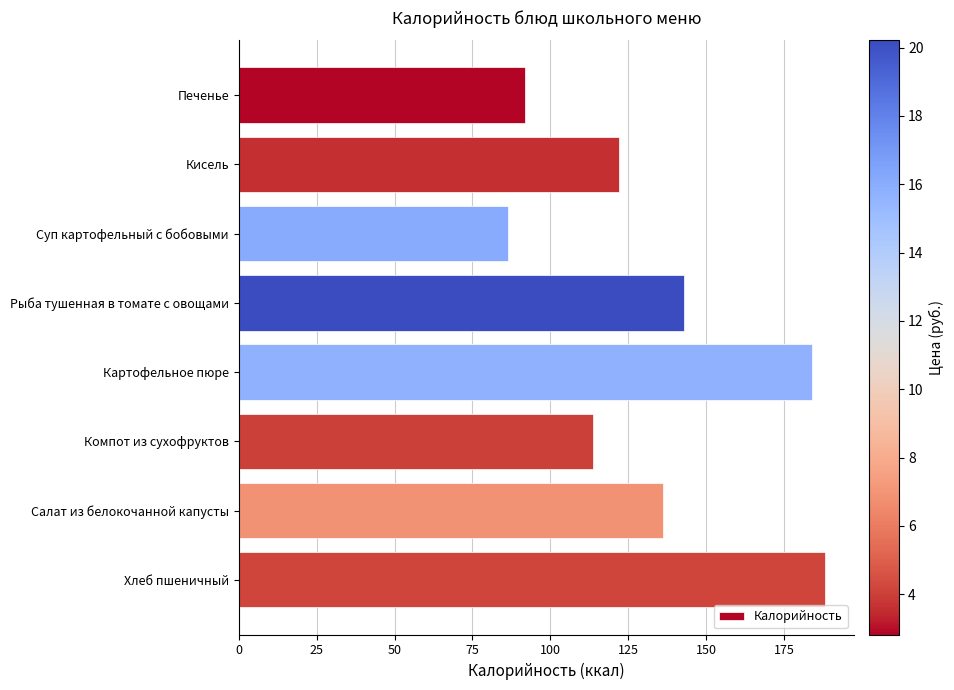

List the labels in order of value, smallest first.

Суп картофельный с бобовыми, Печенье, Компот из сухофруктов, Кисель, Салат из белокочанной капусты, Рыба тушенная в томате с овощами, Картофельное пюре, Хлеб пшеничный